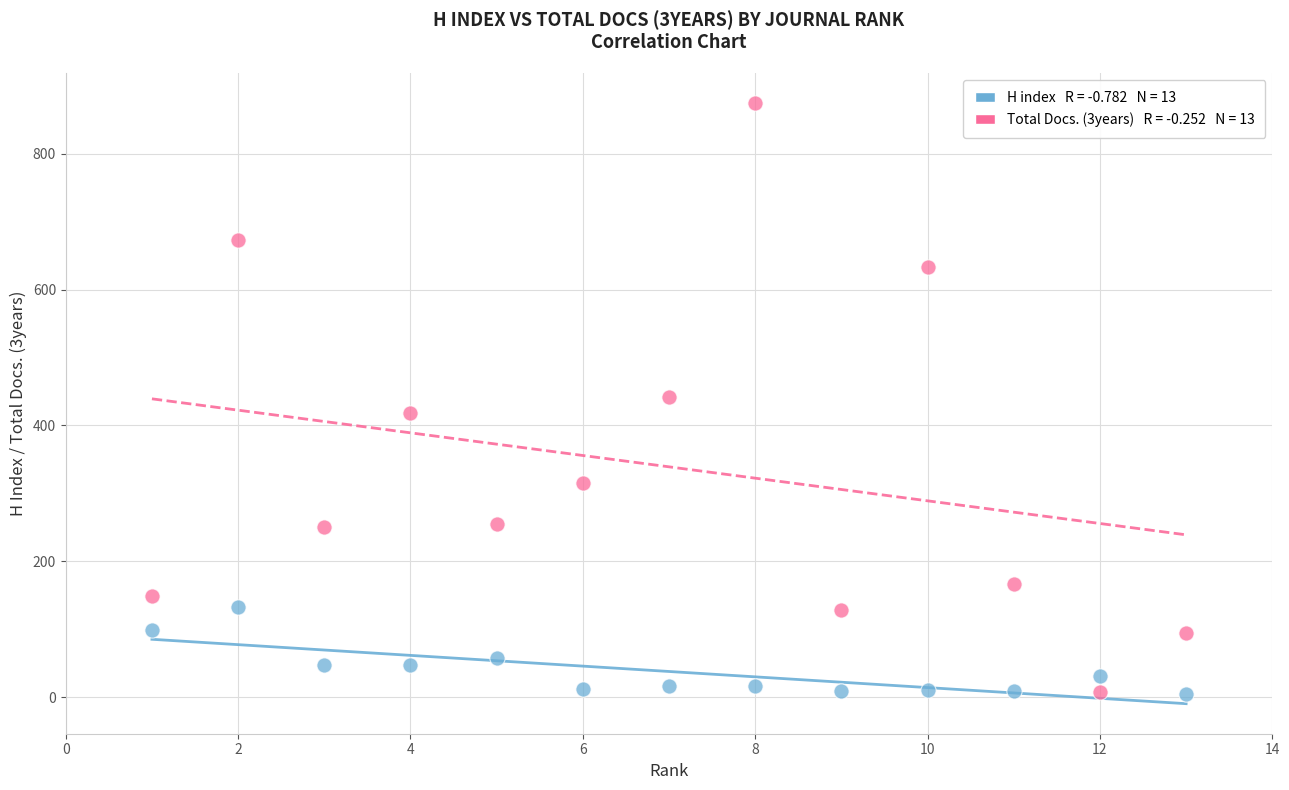

Across all data points, what is the range of X values (max minus min)?

12